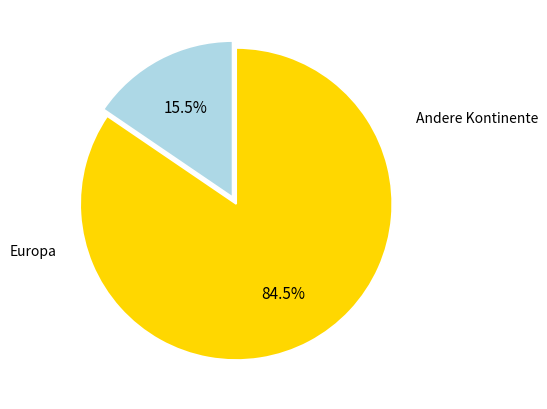

Is it true that Europa is 79% of the pie?

False